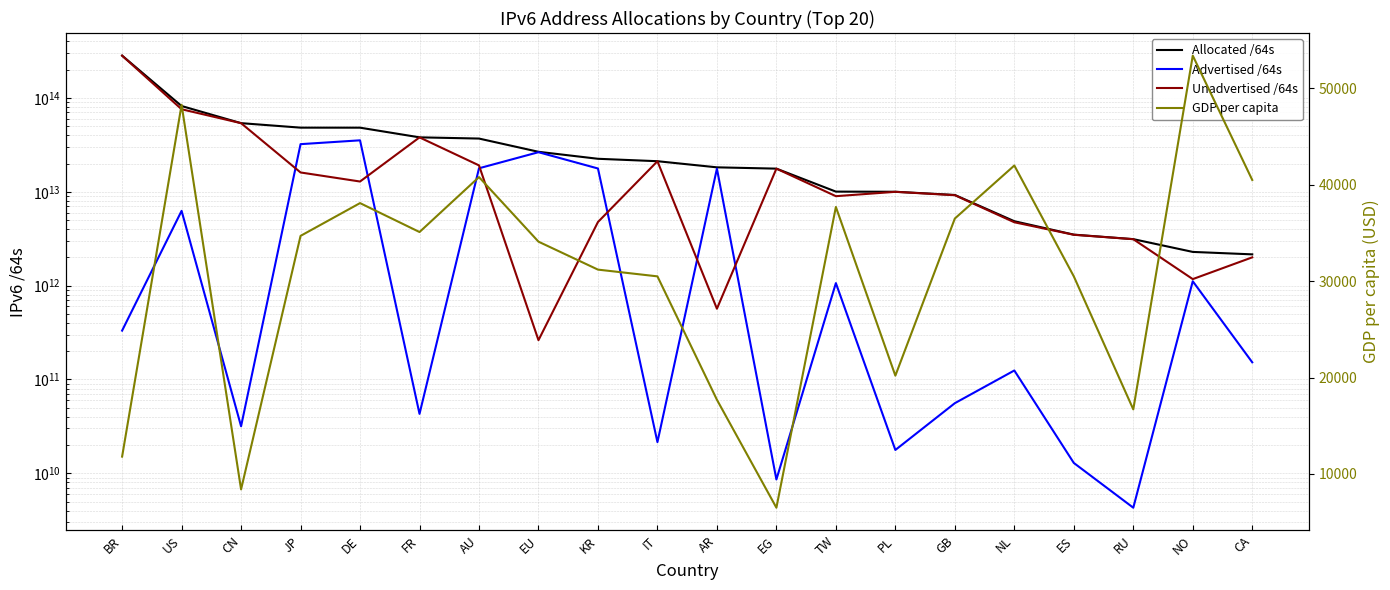

What is the sum of the Allocated /64s values at FR and AU?

74899987431424